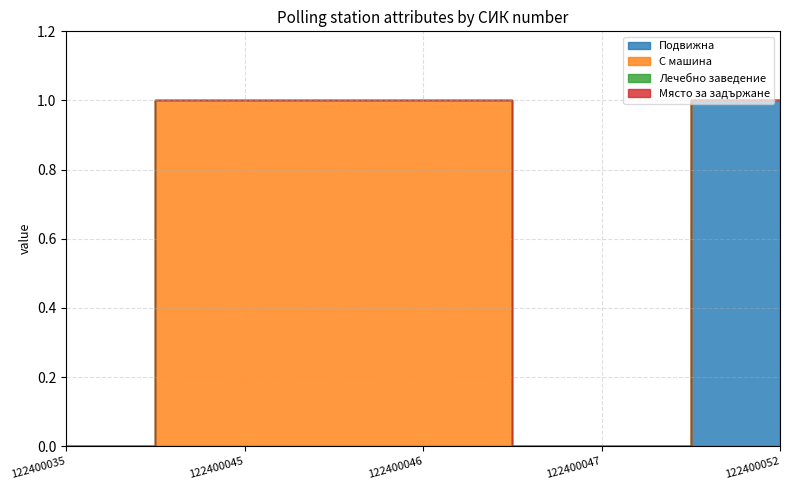

The Подвижна series shows 0 at 122400052. True or false?

False